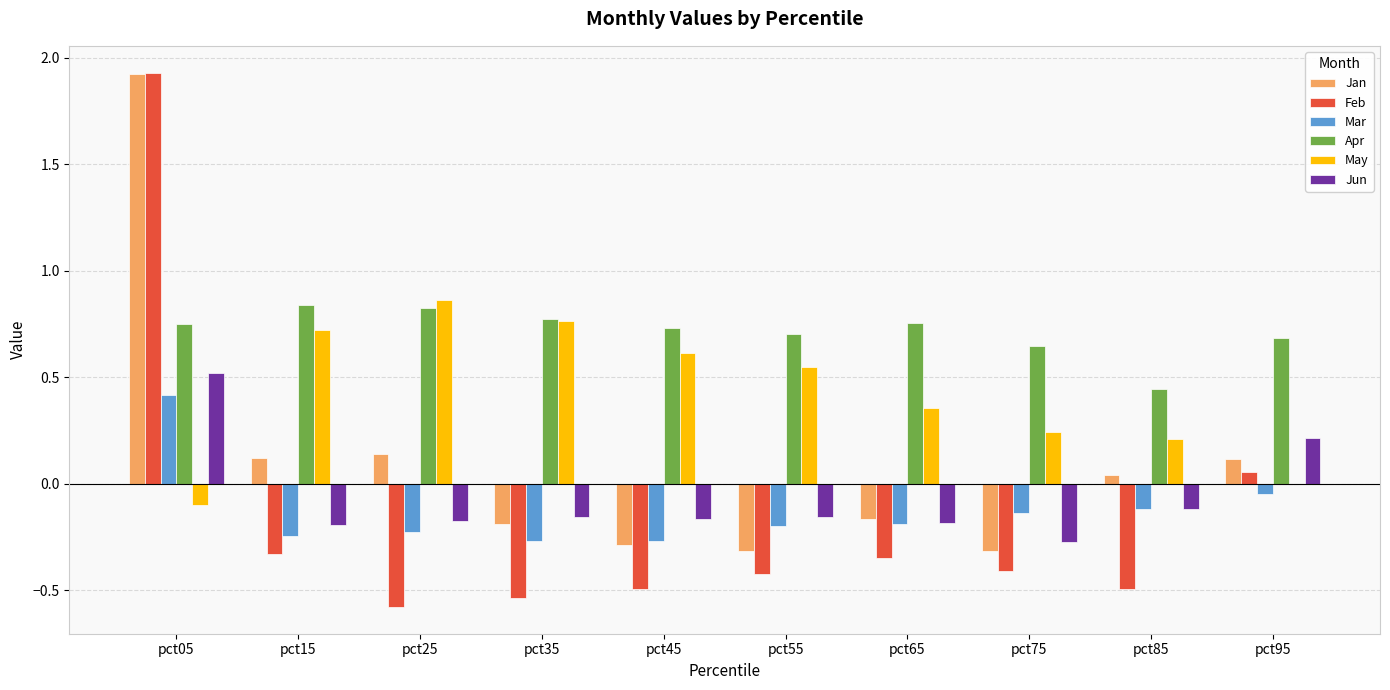

Which series has the largest total across all categories?

Apr